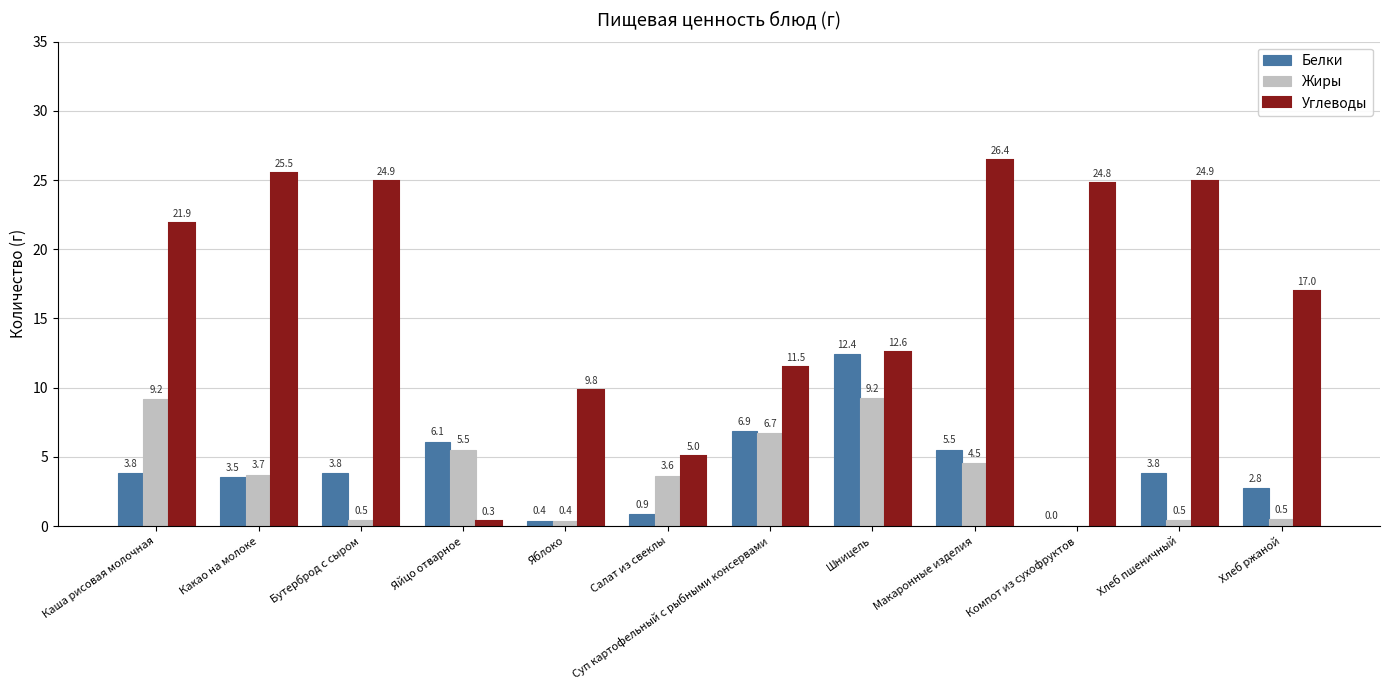

How many positive values does the Жиры series have?

11